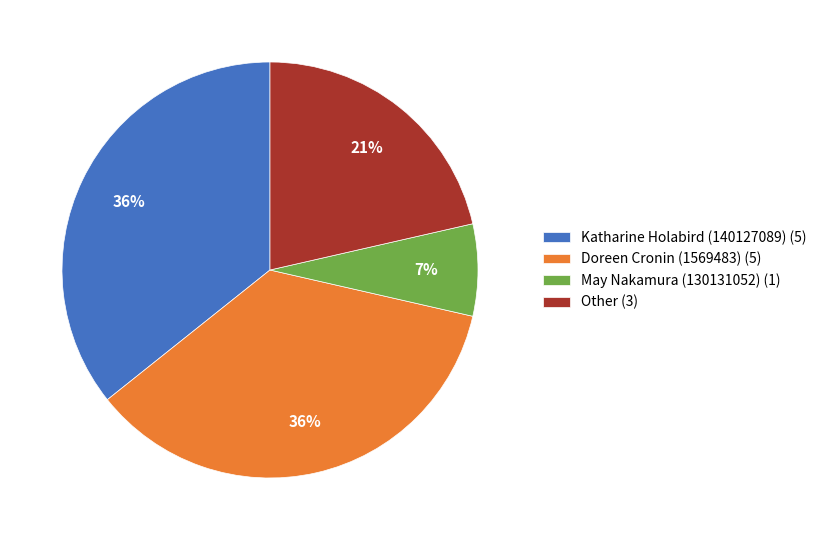

Does May Nakamura (130131052) represent more than half of the total?

No